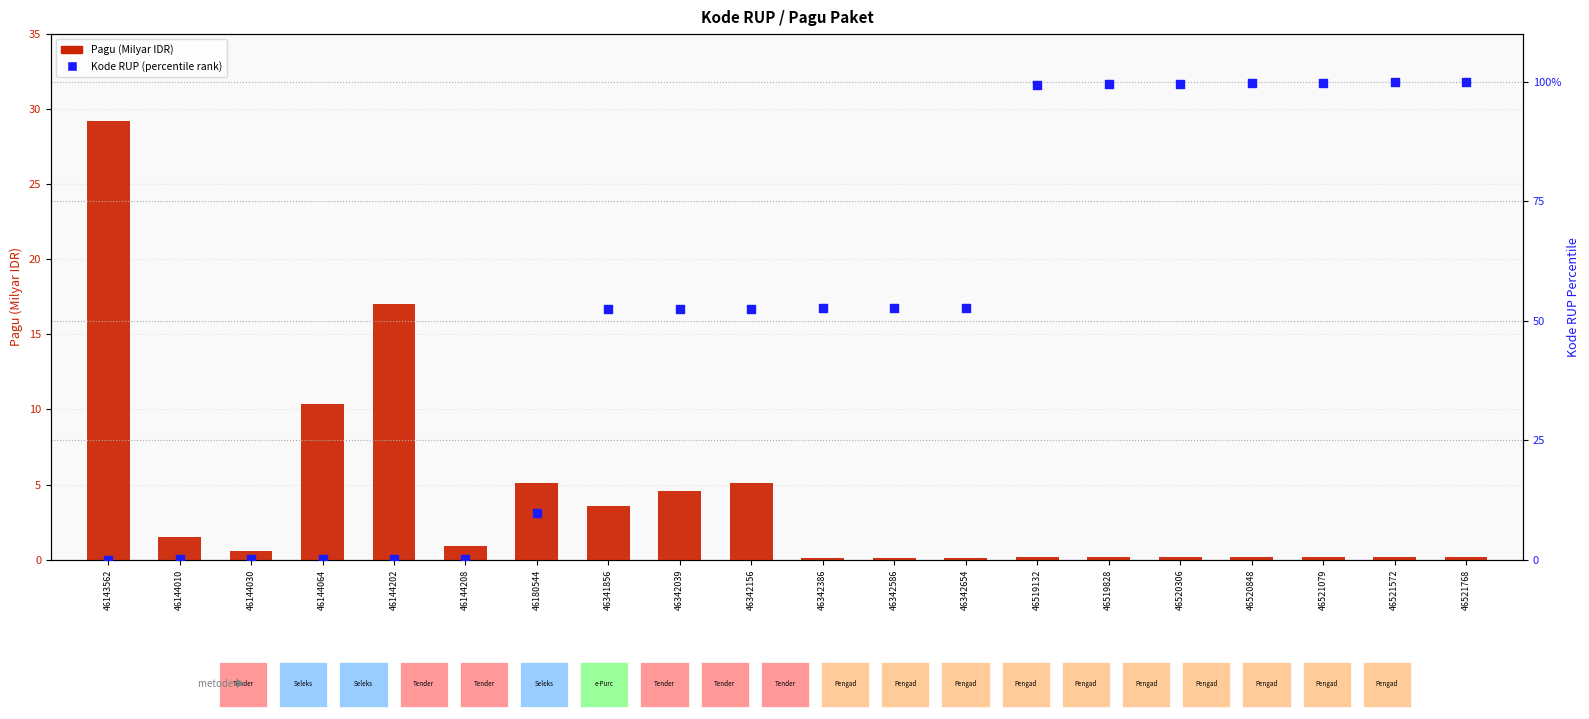

Which series has the largest total across all categories?

Kode RUP (percentile rank)